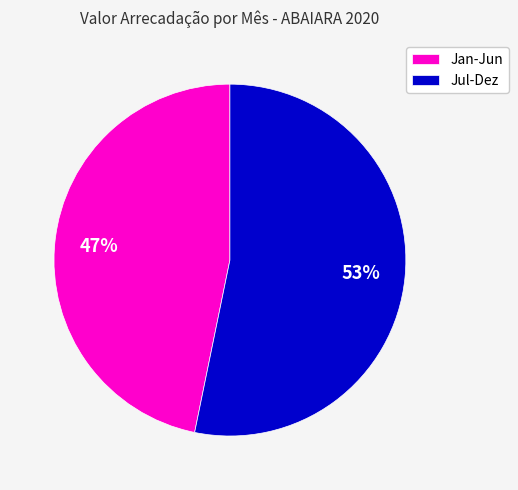

What percentage is the Jul-Dez slice, to the nearest percent?

53%